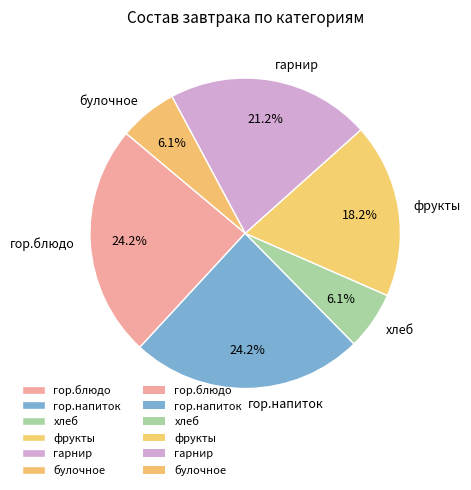

To the nearest percent, what is the difference between the гарнир and фрукты slice percentages?

3%